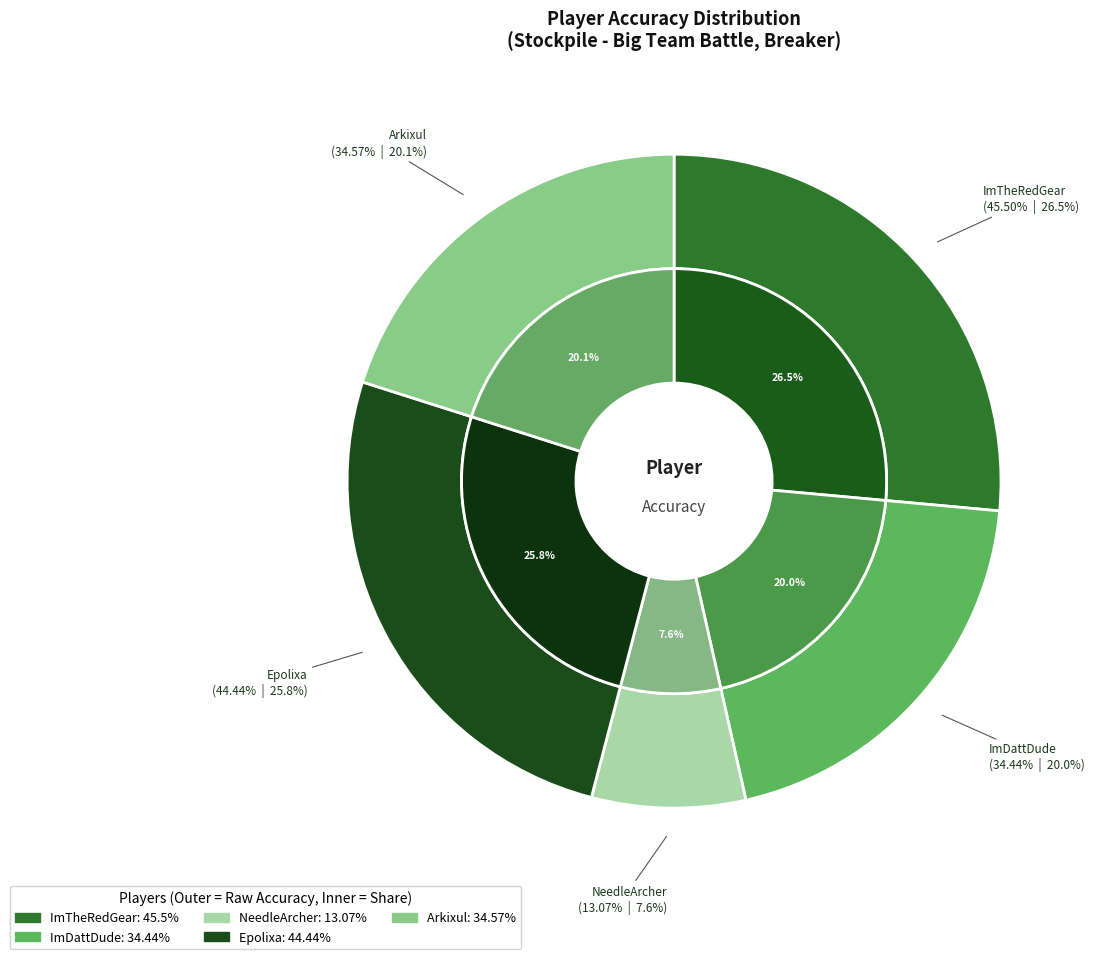

To the nearest percent, what portion does ImTheRedGear represent?

26%